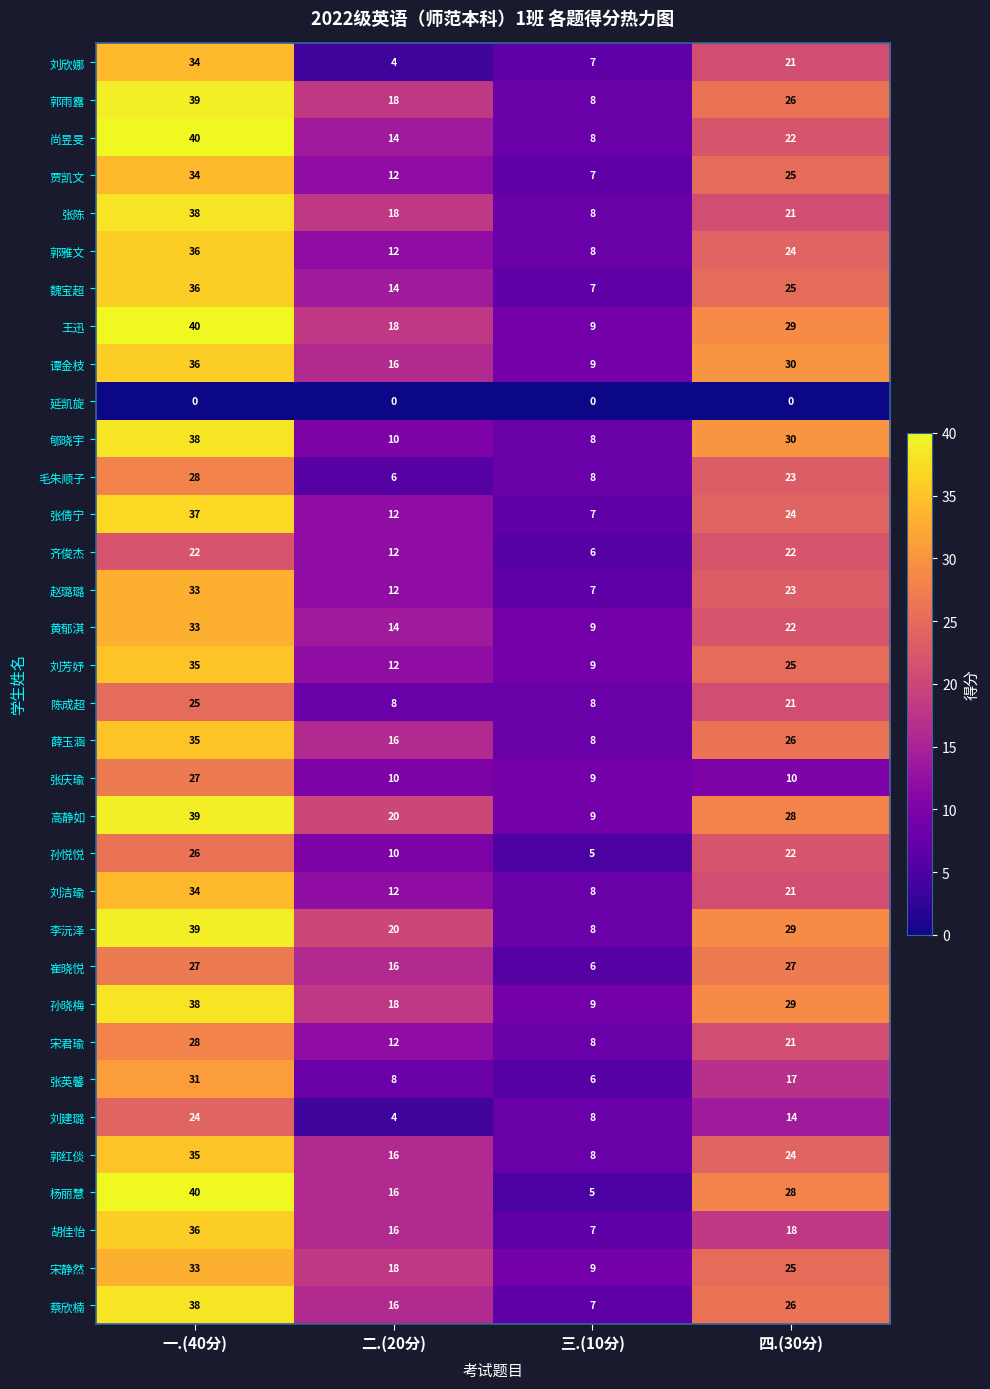

Which series has the widest spread of values?

杨丽慧